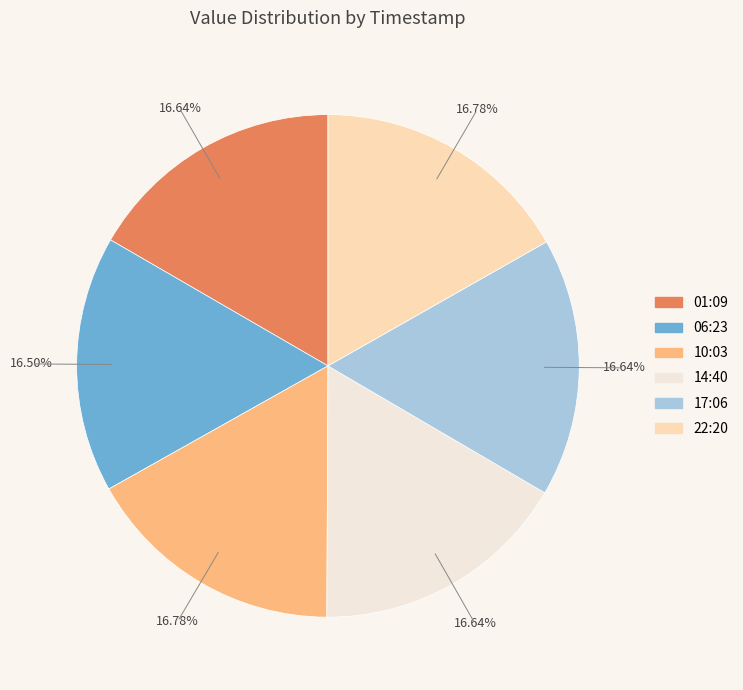

Is there any slice that represents more than half of the pie?

No